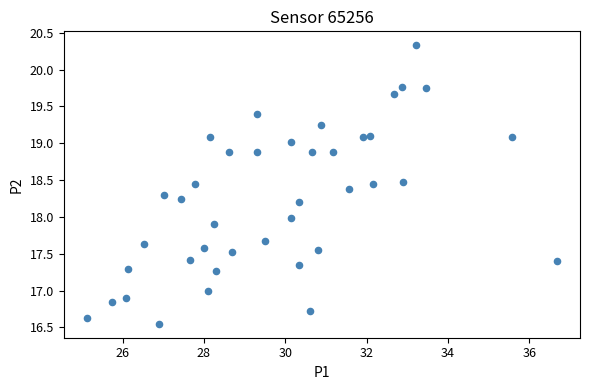

What is the range of Y values (max minus min)?

3.8